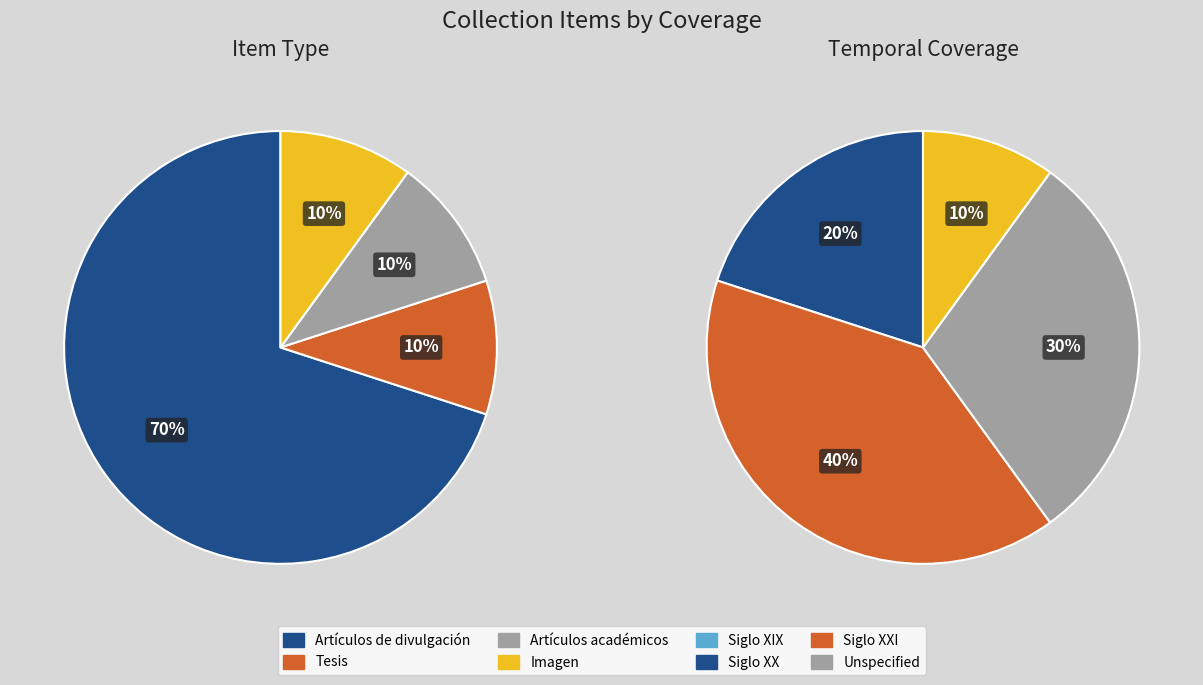

How many segments does this pie chart have?

4